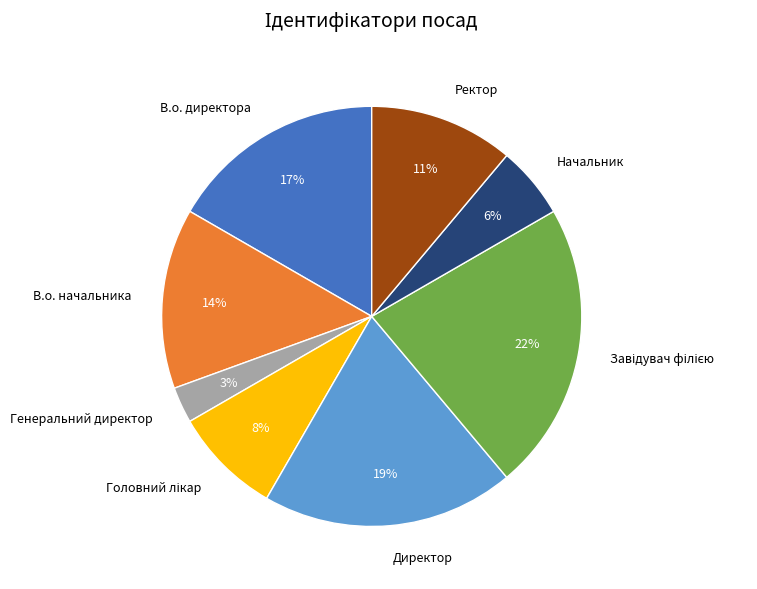

How many segments does this pie chart have?

8